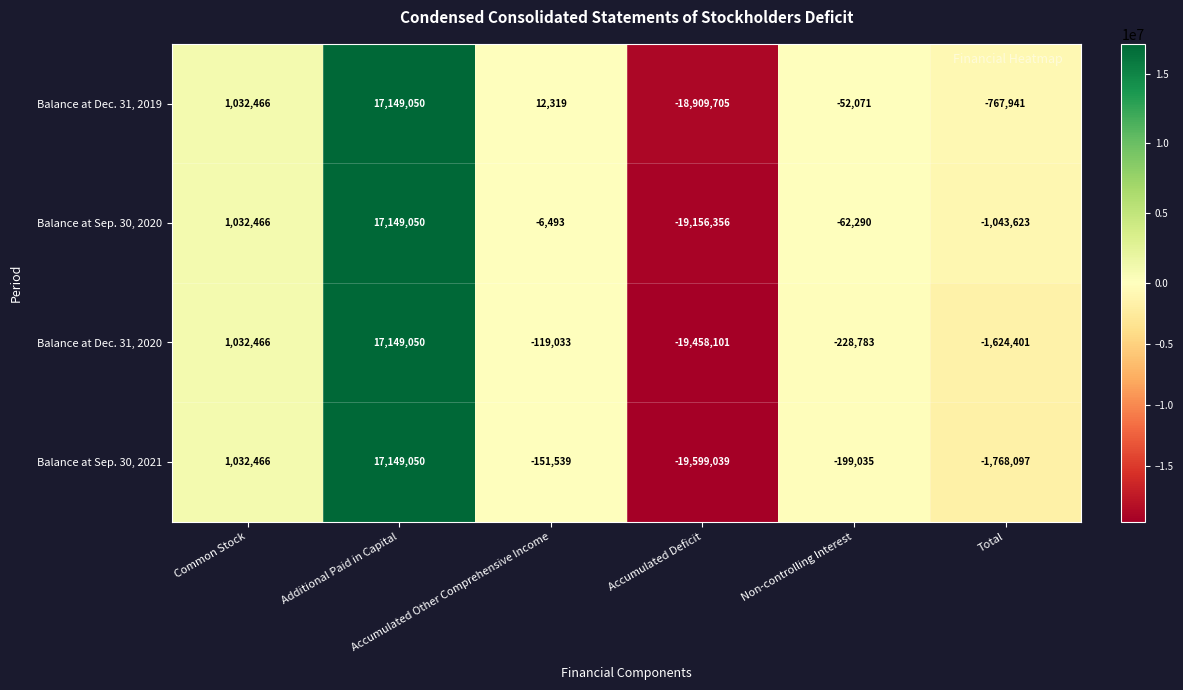

What is the sum of all Balance at Dec. 31, 2019 values?

-1535882